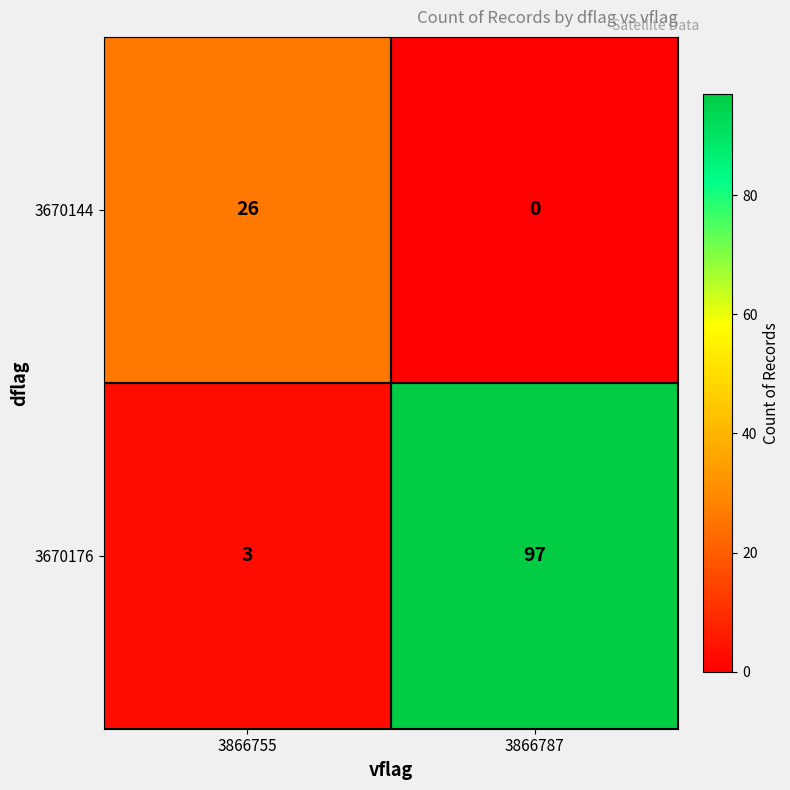

At 3866787, list the series in order from smallest to largest.

3670144, 3670176